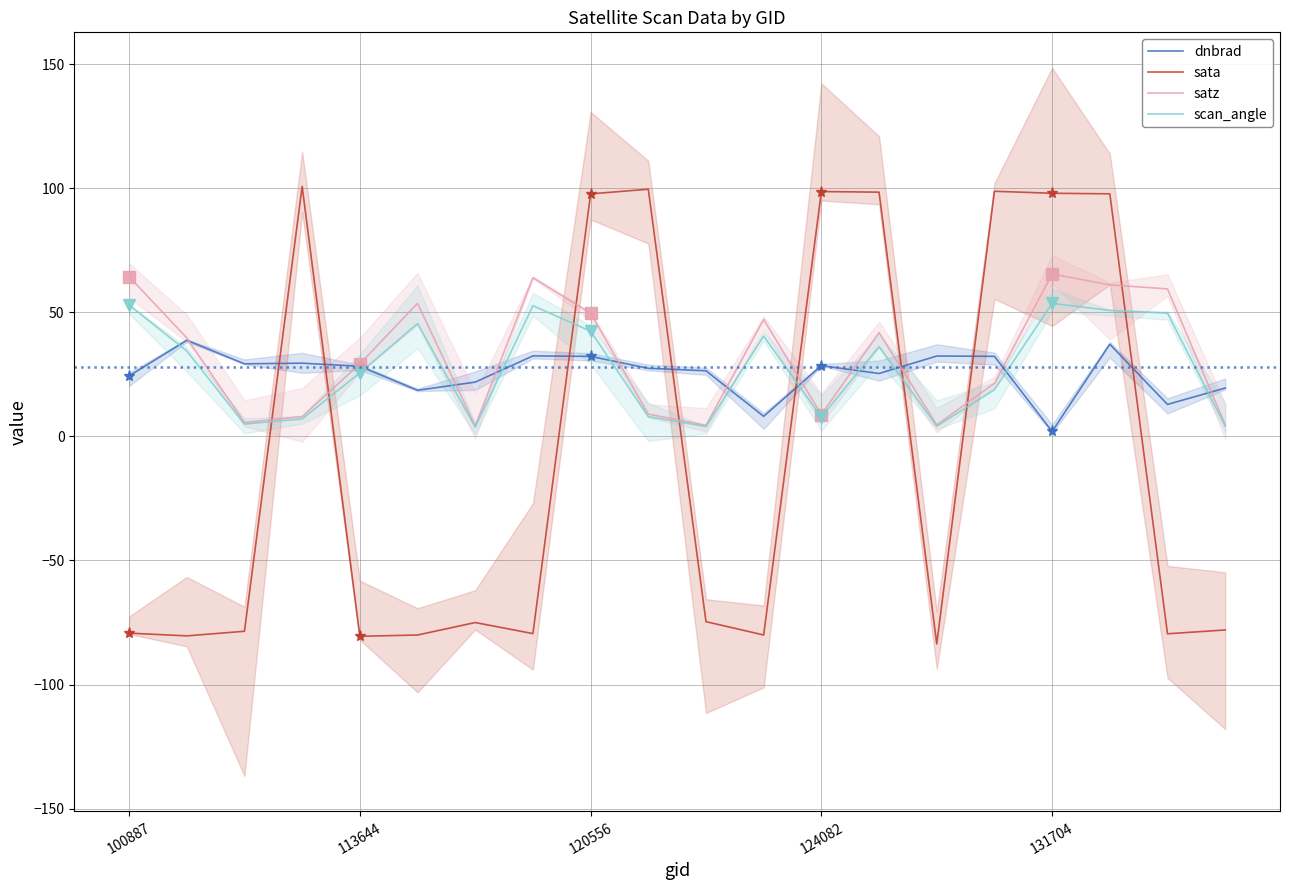

At 13, list the series in order from smallest to largest.

dnbrad, scan_angle, satz, sata